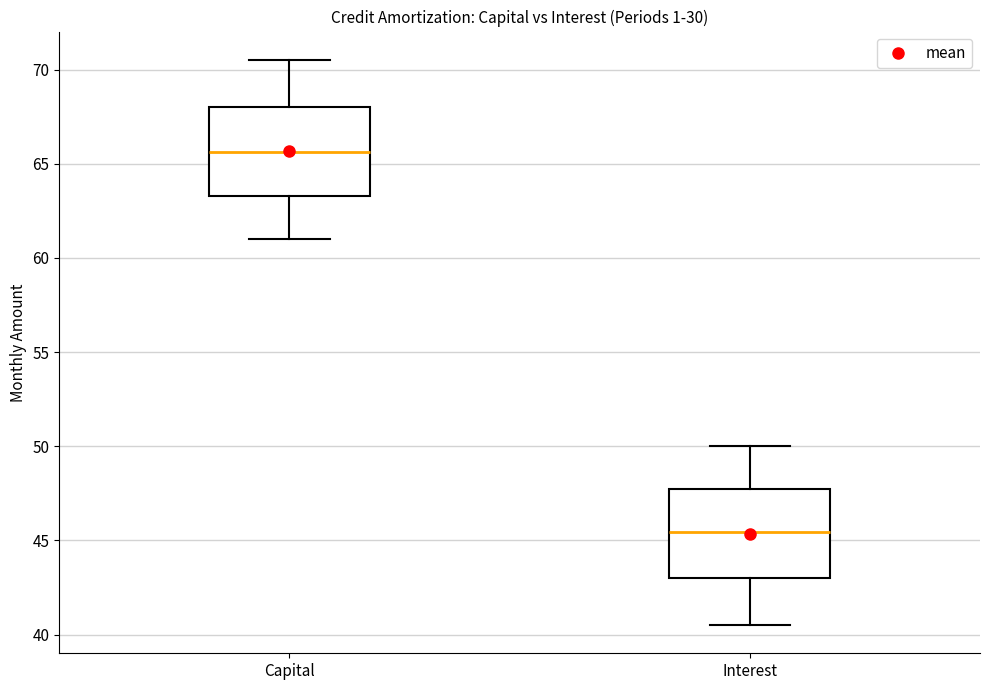

Where is the upper edge of the box for Interest on the y-axis? The values are not printed on the chart, so give them approximately, as read against the axis.

48.0